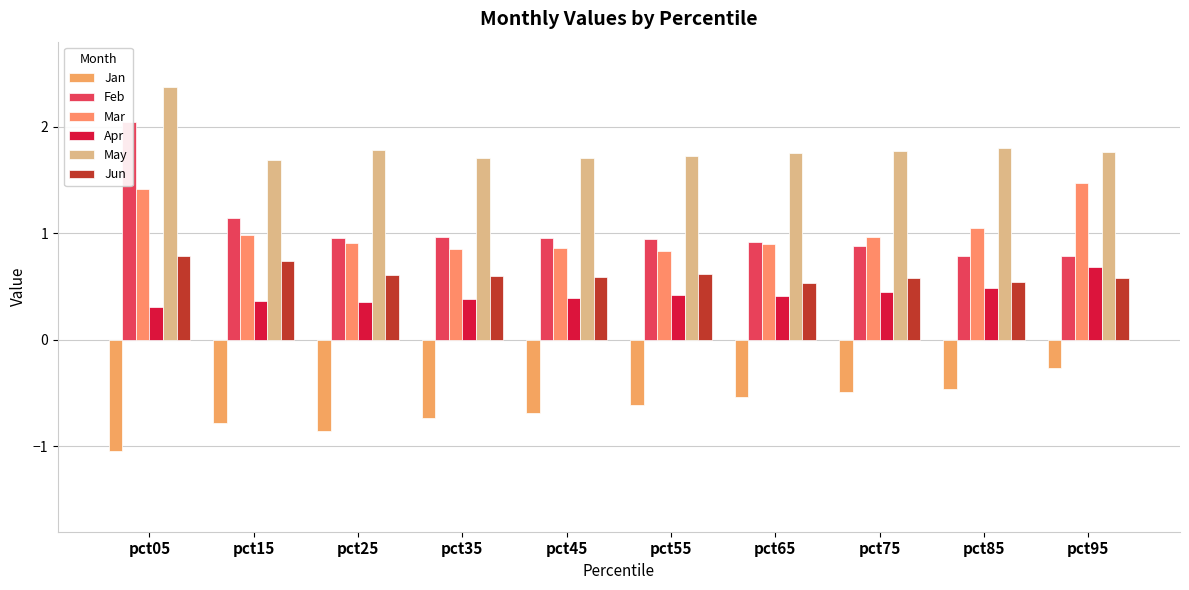

Does the chart contain stacked bars?

No